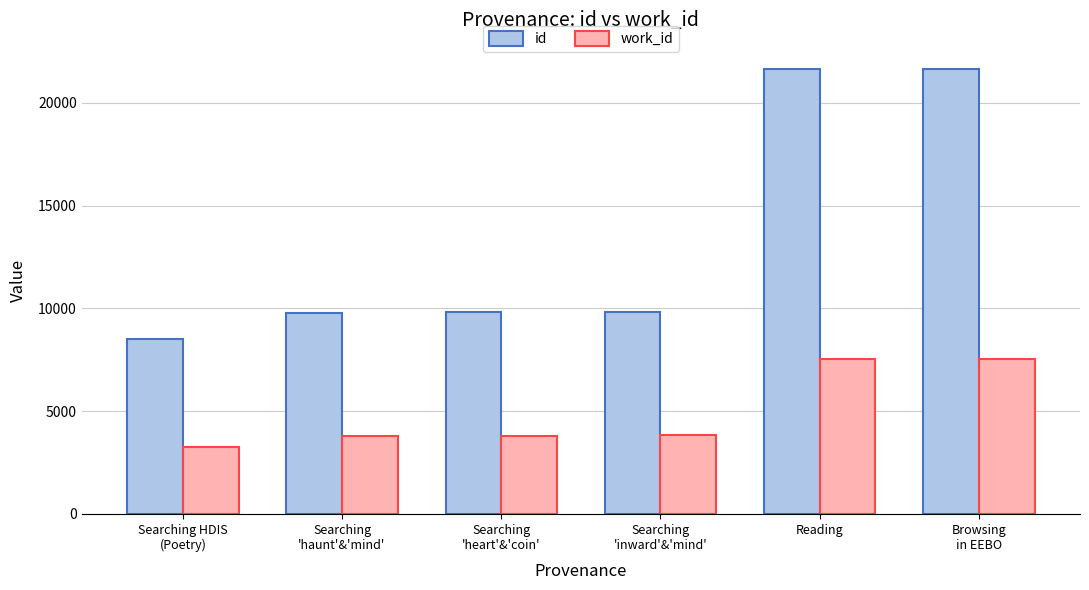

Which series has the widest spread of values?

id